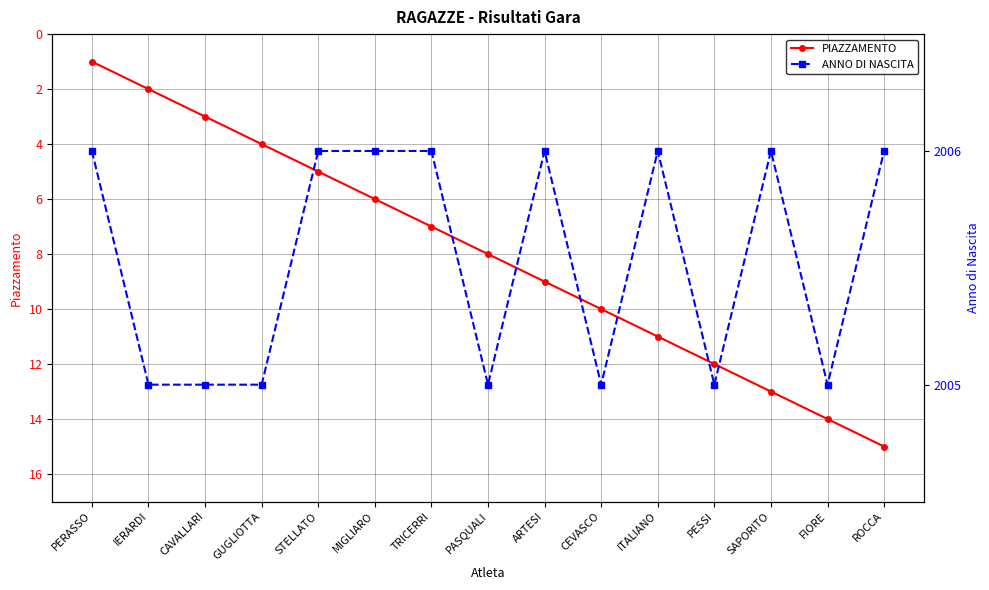

What is the lowest value of the PIAZZAMENTO series?

1